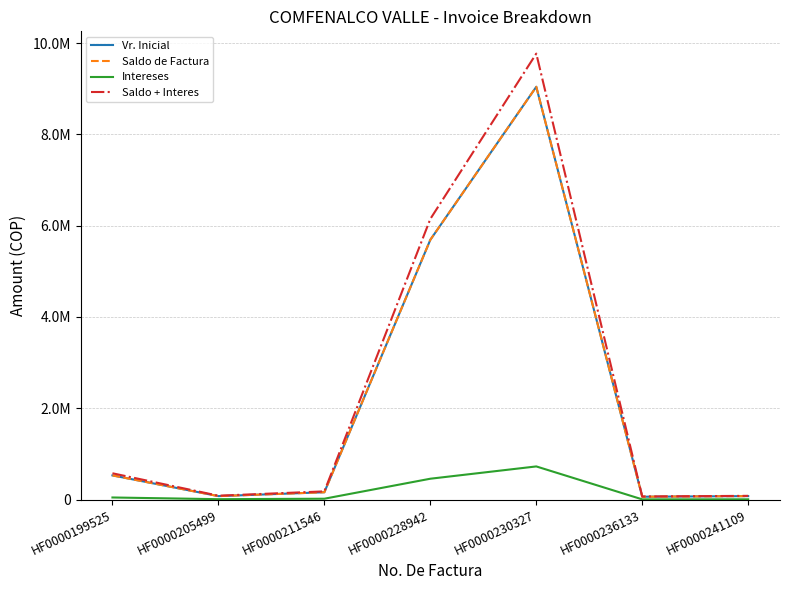

At which label is Vr. Inicial closest to 4552341?

HF0000228942